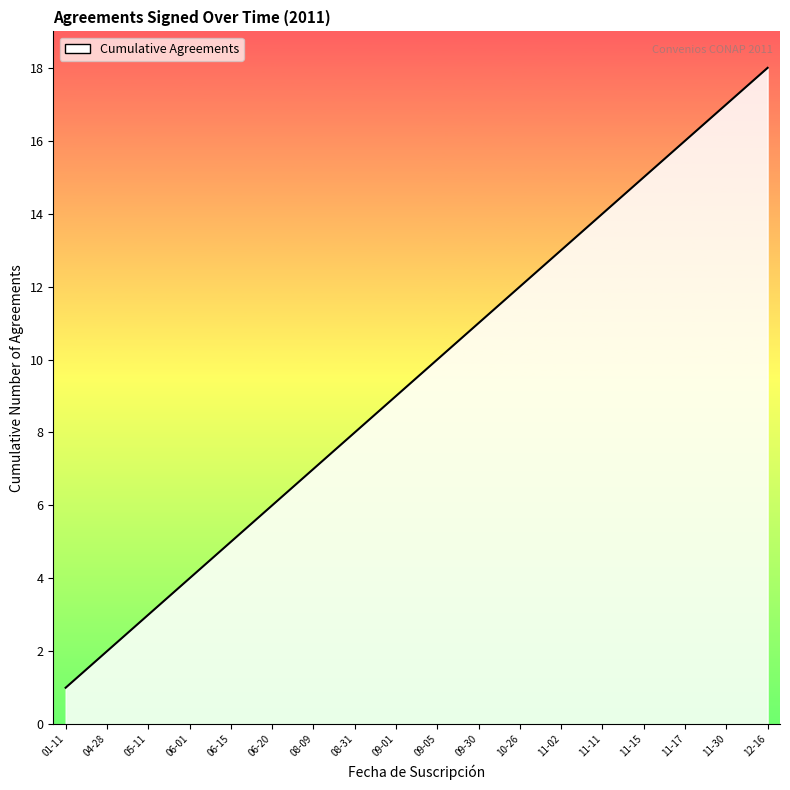

How many lines are shown in the chart?

1